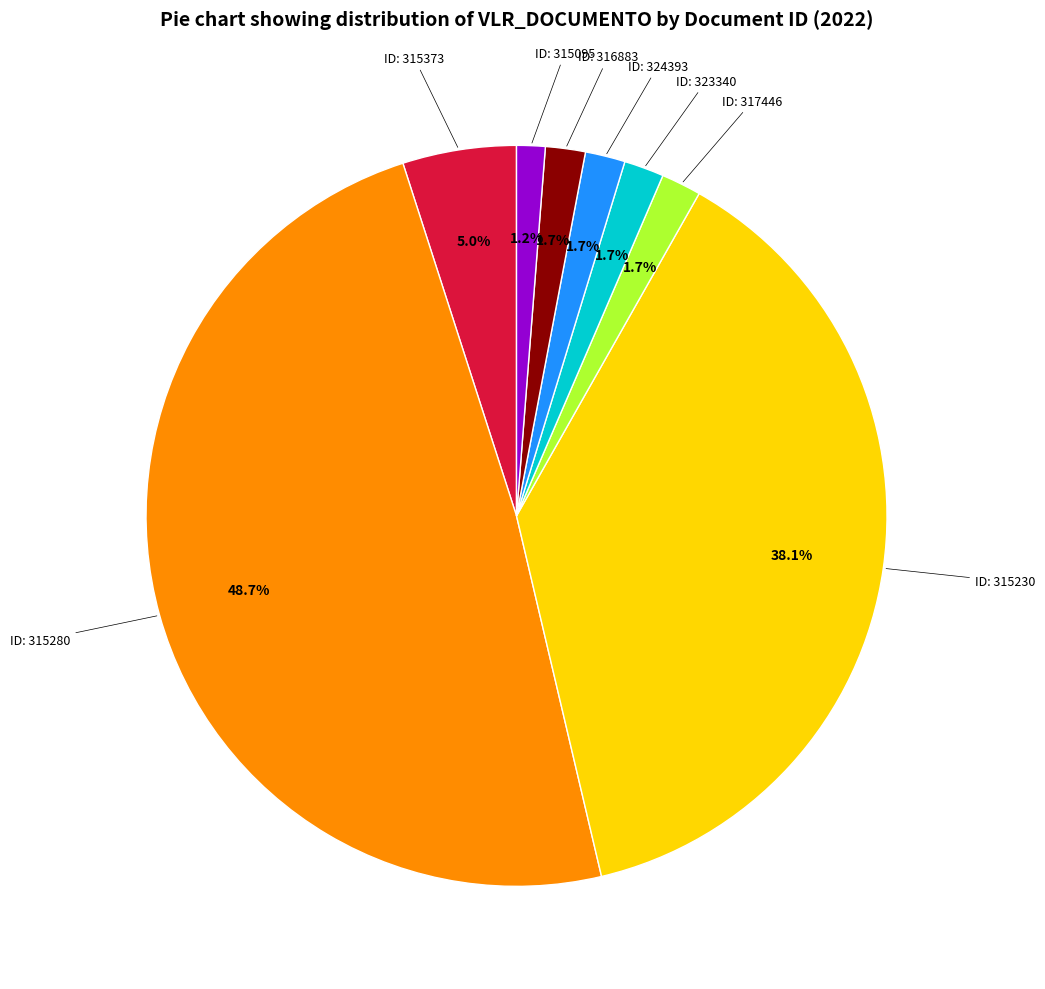

Is there any slice that represents more than half of the pie?

No